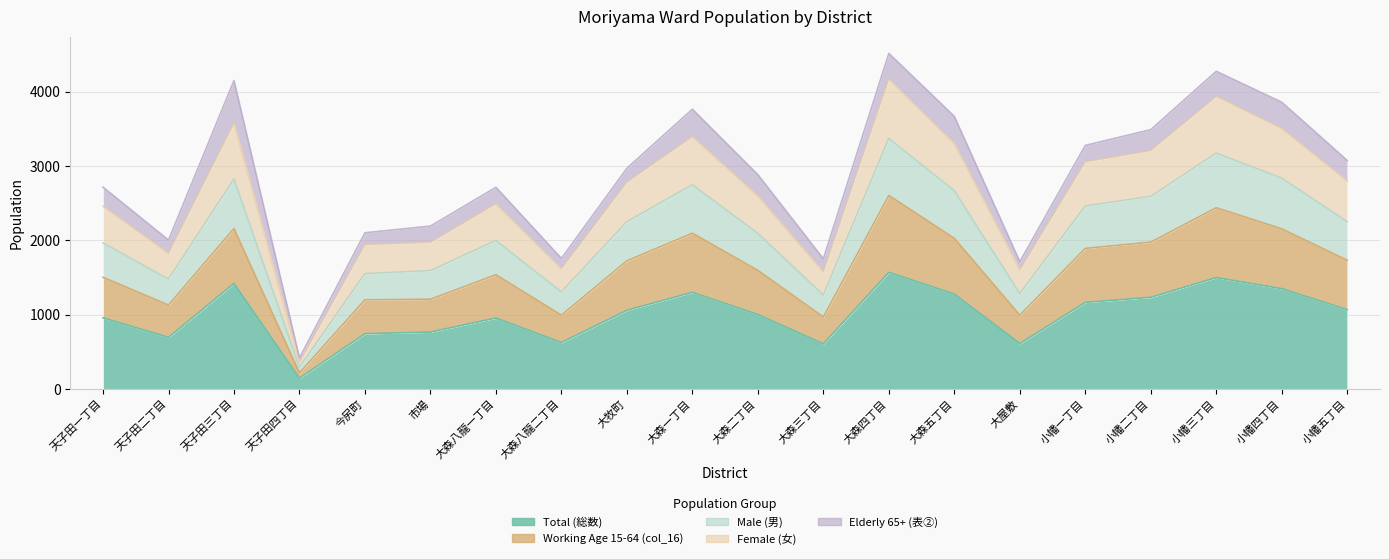

How many interior local valleys does the Male (男) series have?

5